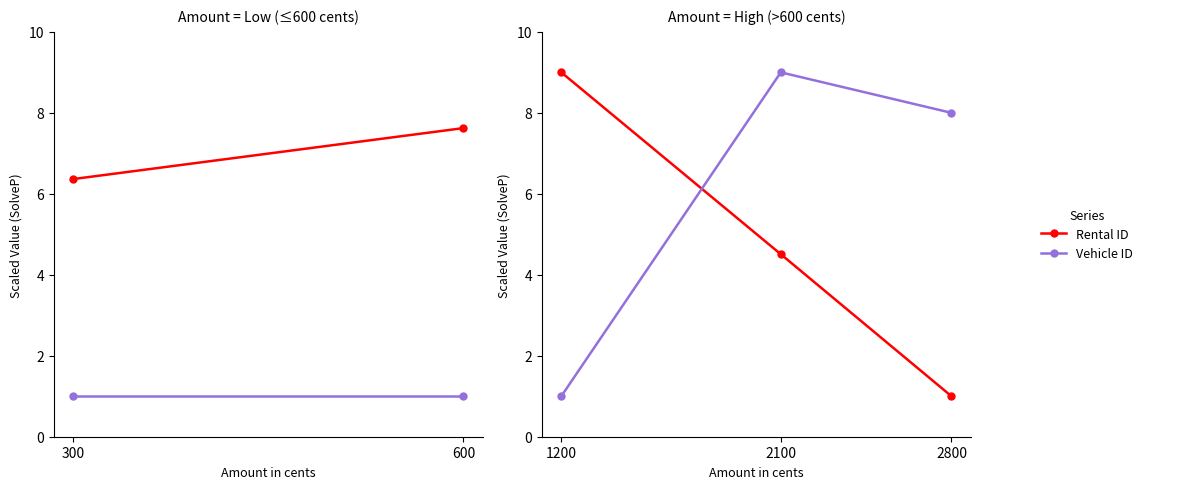

What is the maximum value shown in the chart?

9.0